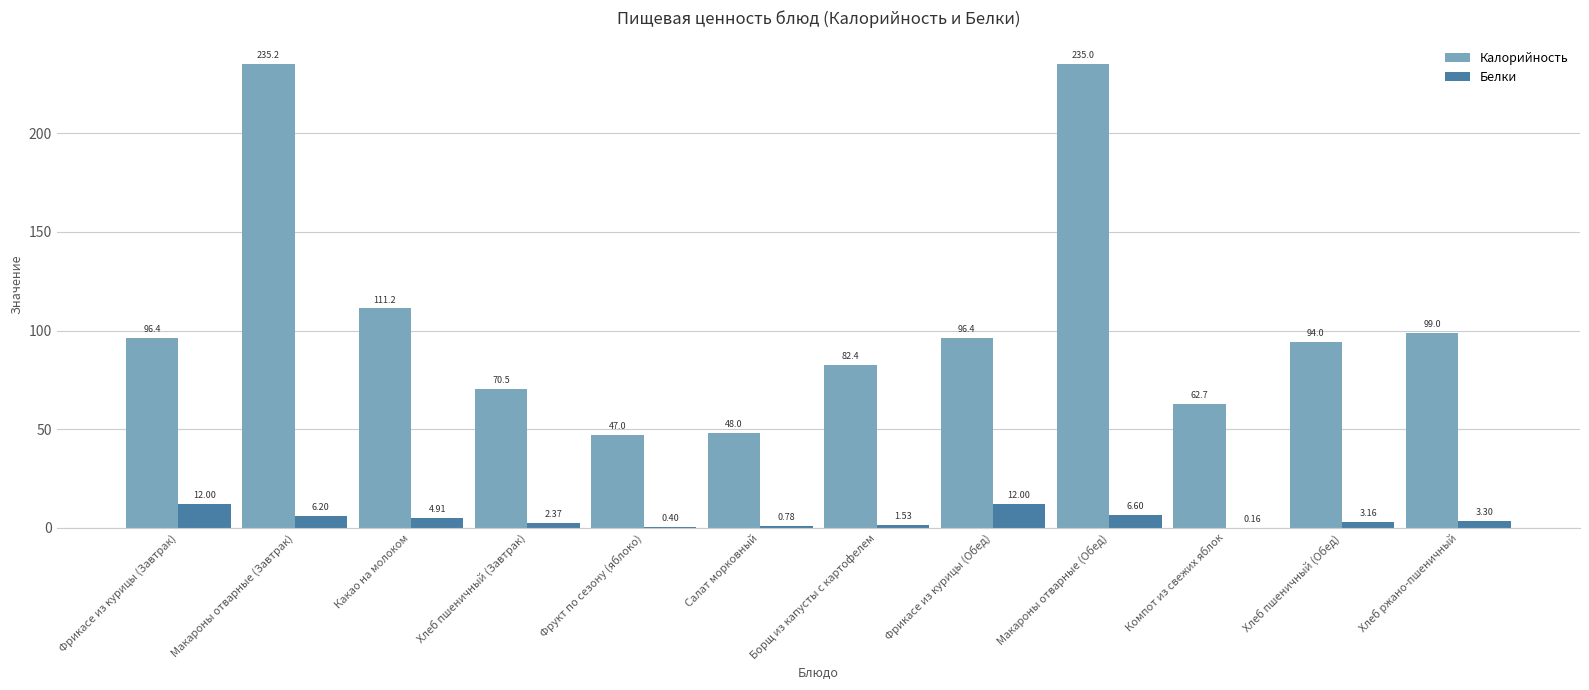

What is the sum of the Калорийность values at Хлеб пшеничный (Завтрак) and Фрукт по сезону (яблоко)?

117.5